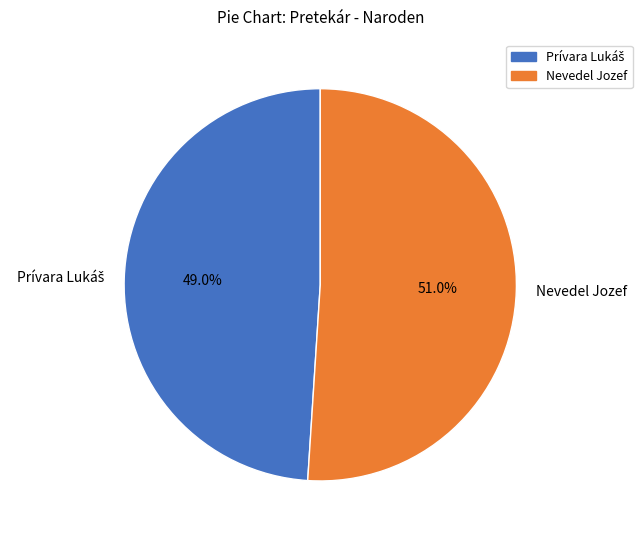

Does Nevedel Jozef represent more than half of the total?

Yes